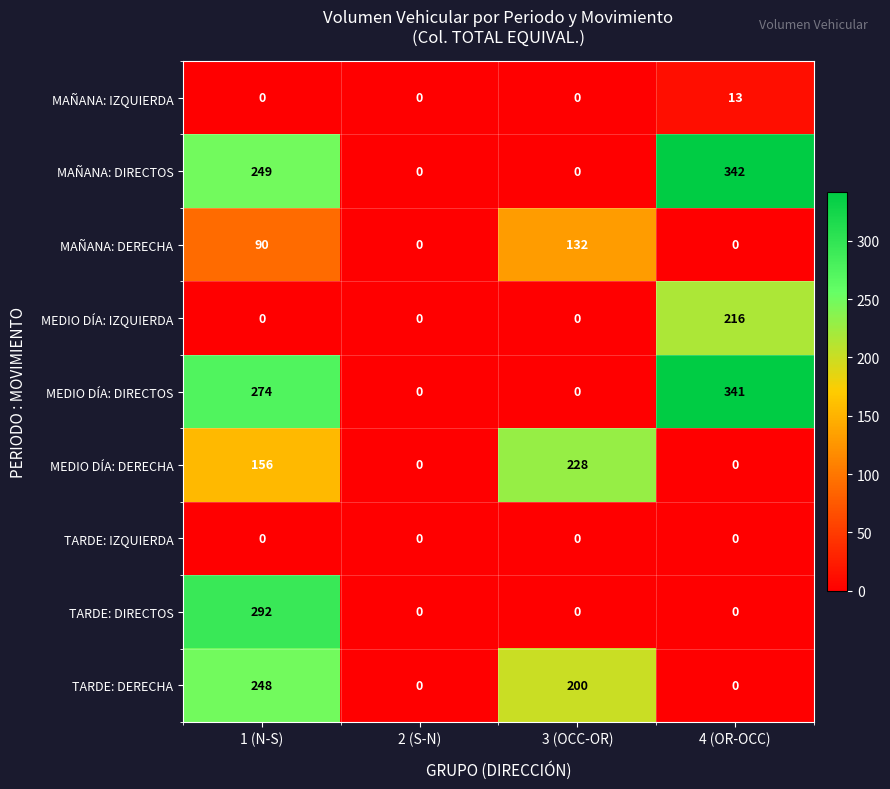

The MEDIO DÍA: DIRECTOS series shows 125 at 4 (OR-OCC). True or false?

False